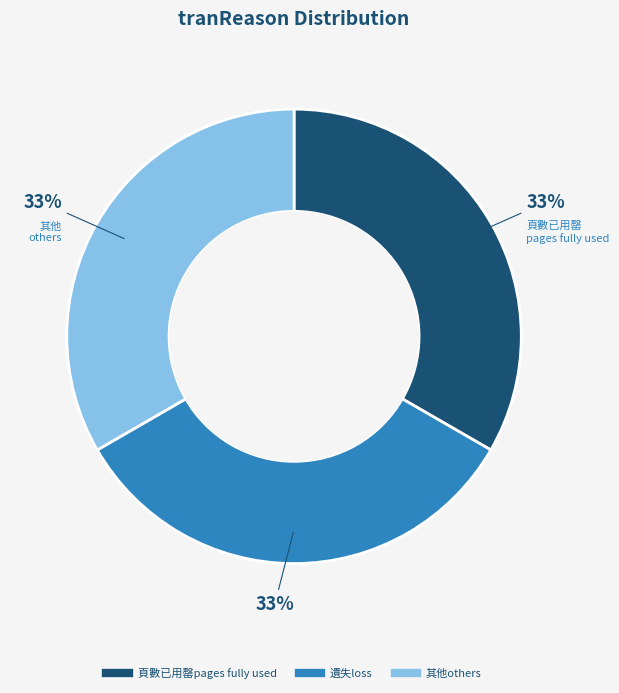

To the nearest percent, what is the average slice percentage?

33%